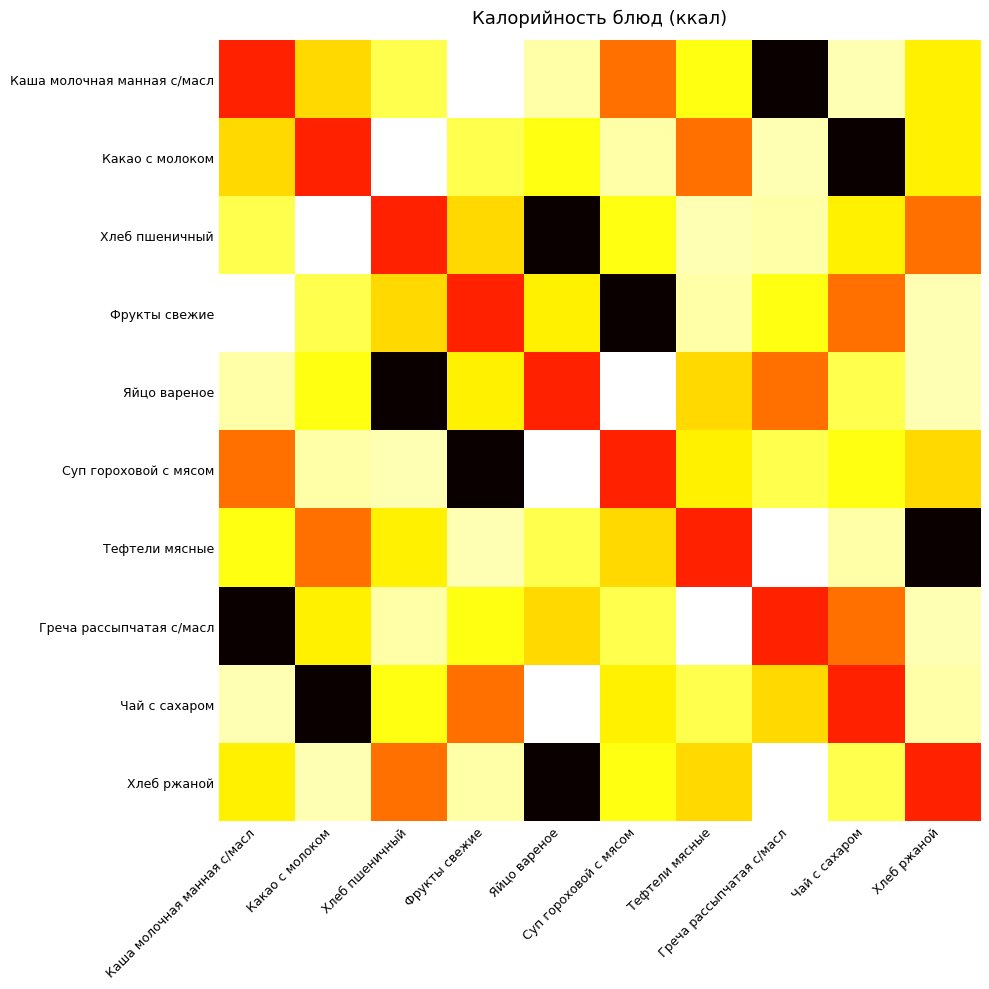

Rank the series at Яйцо вареное from highest to lowest value.

Хлеб пшеничный, Хлеб ржаной, Яйцо вареное, Греча рассыпчатая с/масл, Фрукты свежие, Какао с молоком, Тефтели мясные, Каша молочная манная с/масл, Суп гороховой с мясом, Чай с сахаром